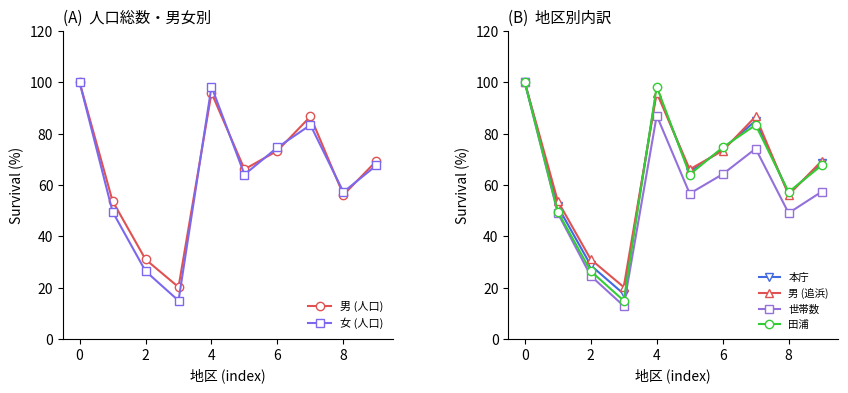

Reading left to right, extract all data points from this chart.

男 (人口): 100.0	53.7	31.0	20.2	95.9	66.1	73.3	86.7	56.1	69.3
女 (人口): 100.0	49.6	26.4	14.9	98.3	64.0	74.6	83.4	57.2	67.6
本庁: 100.0	51.6	28.6	17.5	97.1	65.0	74.0	85.0	56.7	68.4
男 (追浜): 100.0	53.7	31.0	20.2	95.9	66.1	73.3	86.7	56.1	69.3
世帯数: 100.0	49.0	24.6	12.9	87.0	56.6	64.2	74.1	49.0	57.3
田浦: 100.0	49.6	26.4	14.9	98.3	64.0	74.6	83.4	57.2	67.6